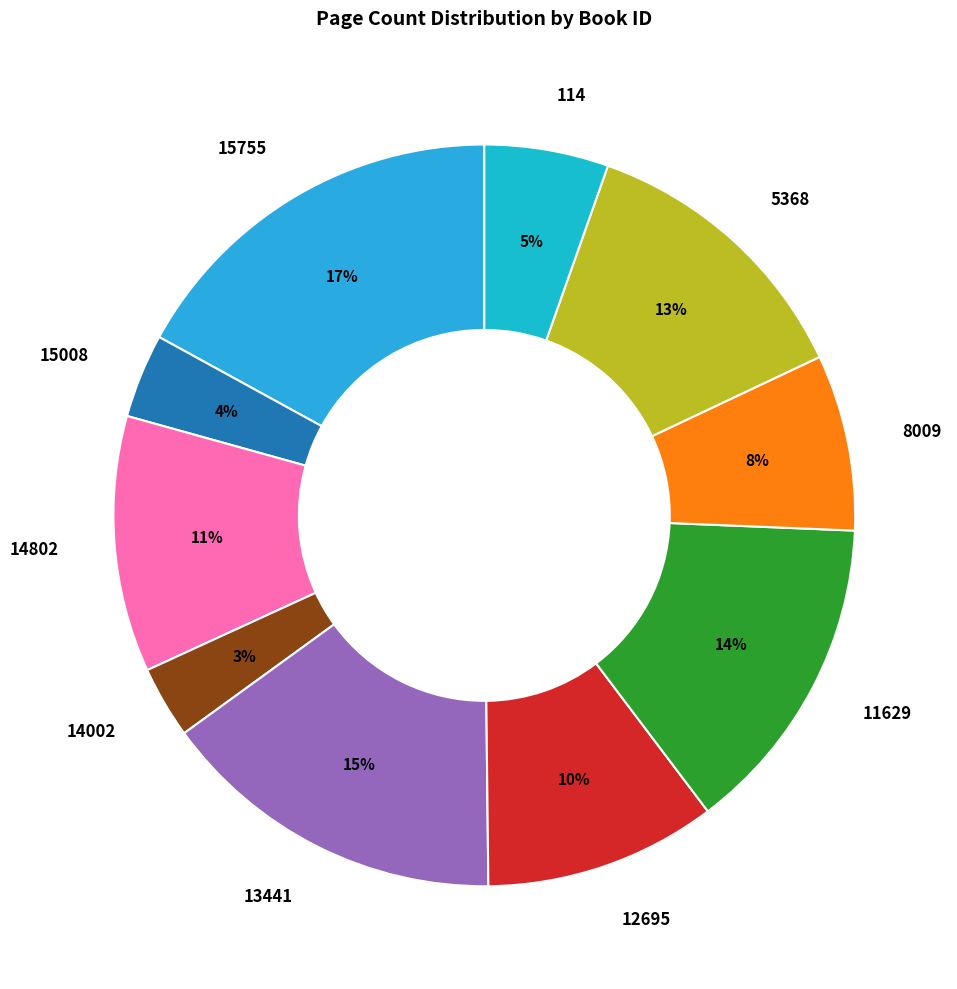

Which category has the smallest portion of the pie?

14002